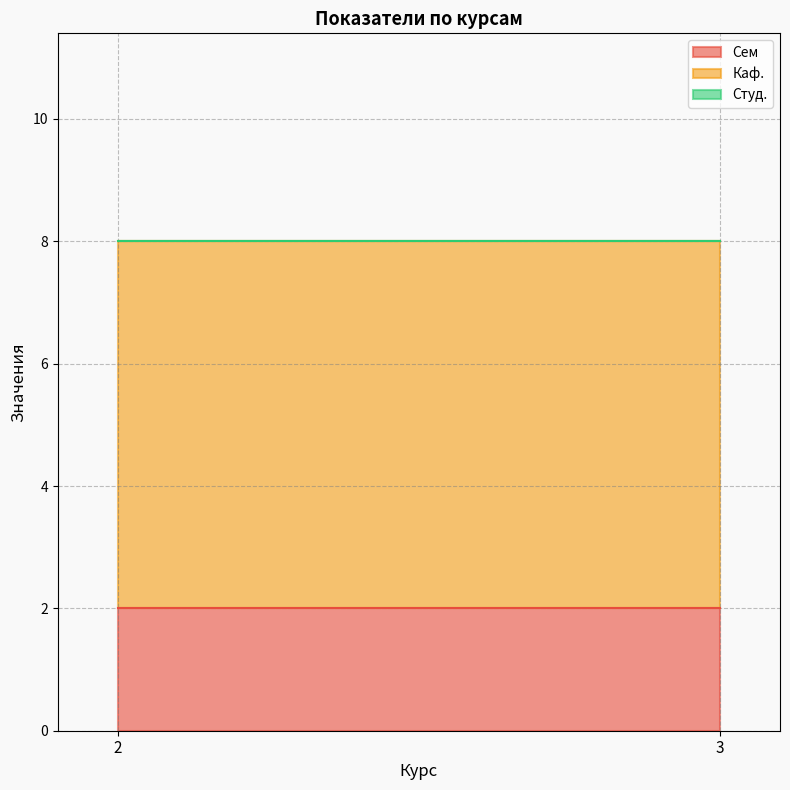

List the labels in order of Каф. value, largest first.

2, 3